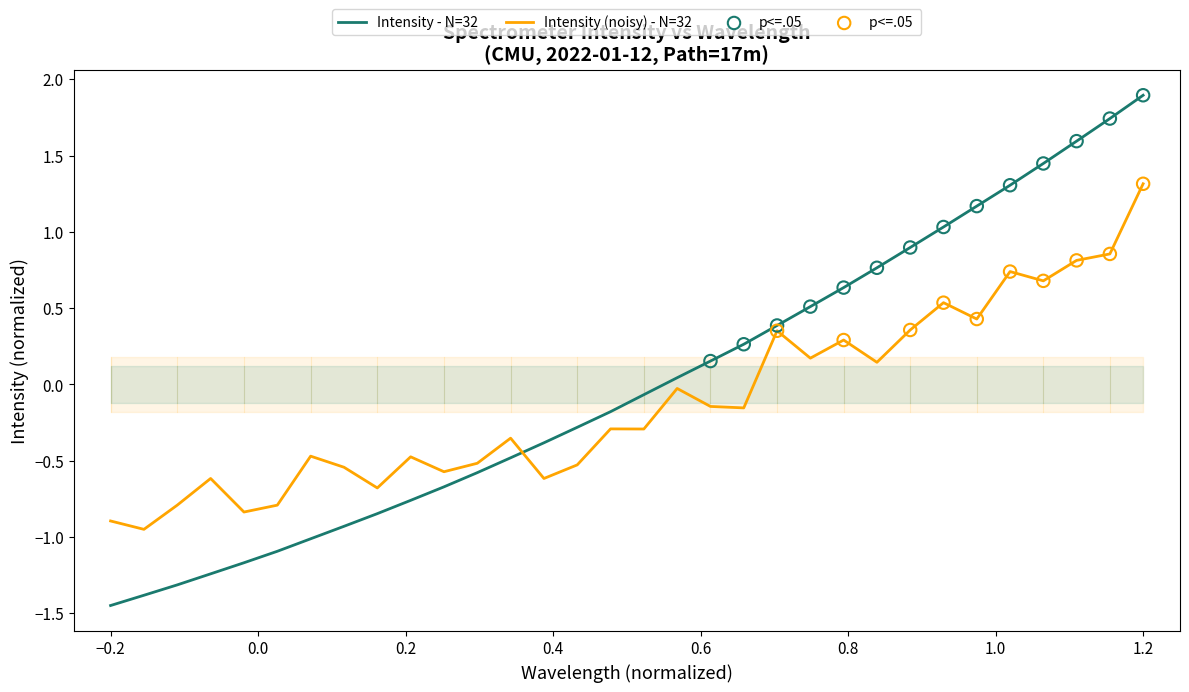

At which label does Intensity (noisy) - N=32 reach its peak?

1.2